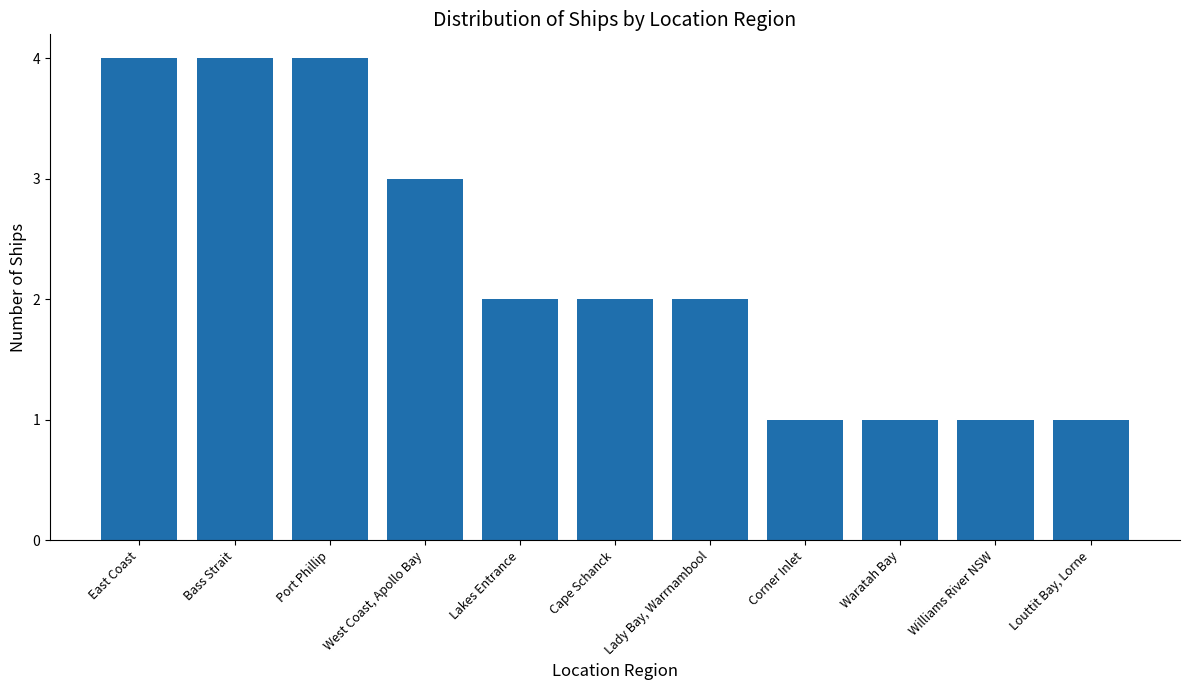

The chart shows a value of 1 at Waratah Bay. True or false?

True